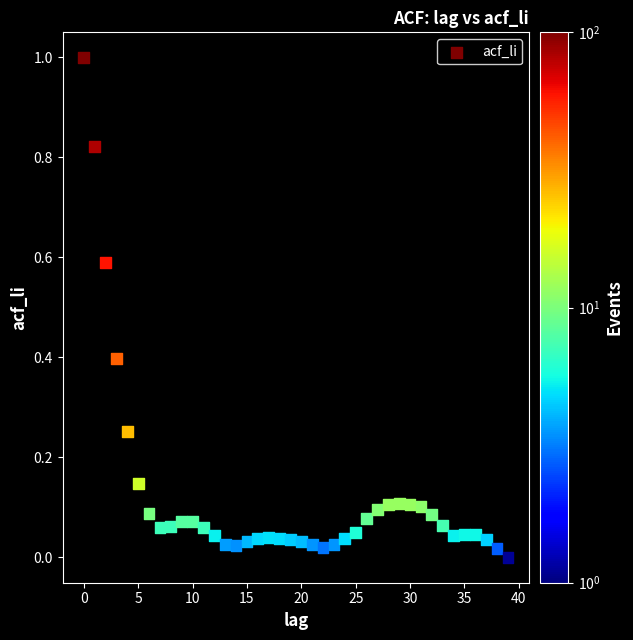

What is the range of Y values (max minus min)?

1.0